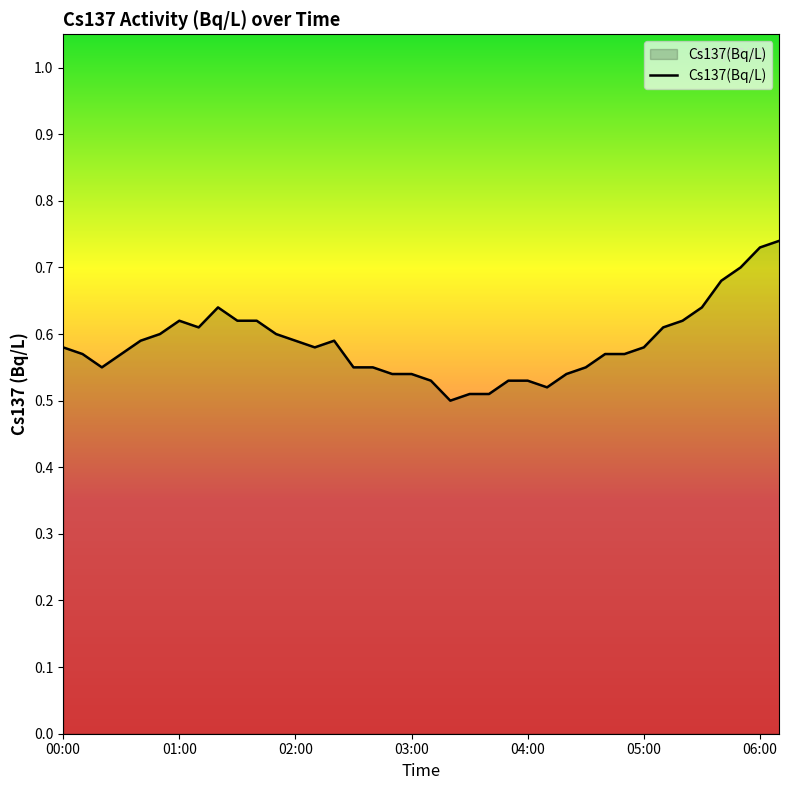

Is this an area chart (filled region under the line)?

Yes